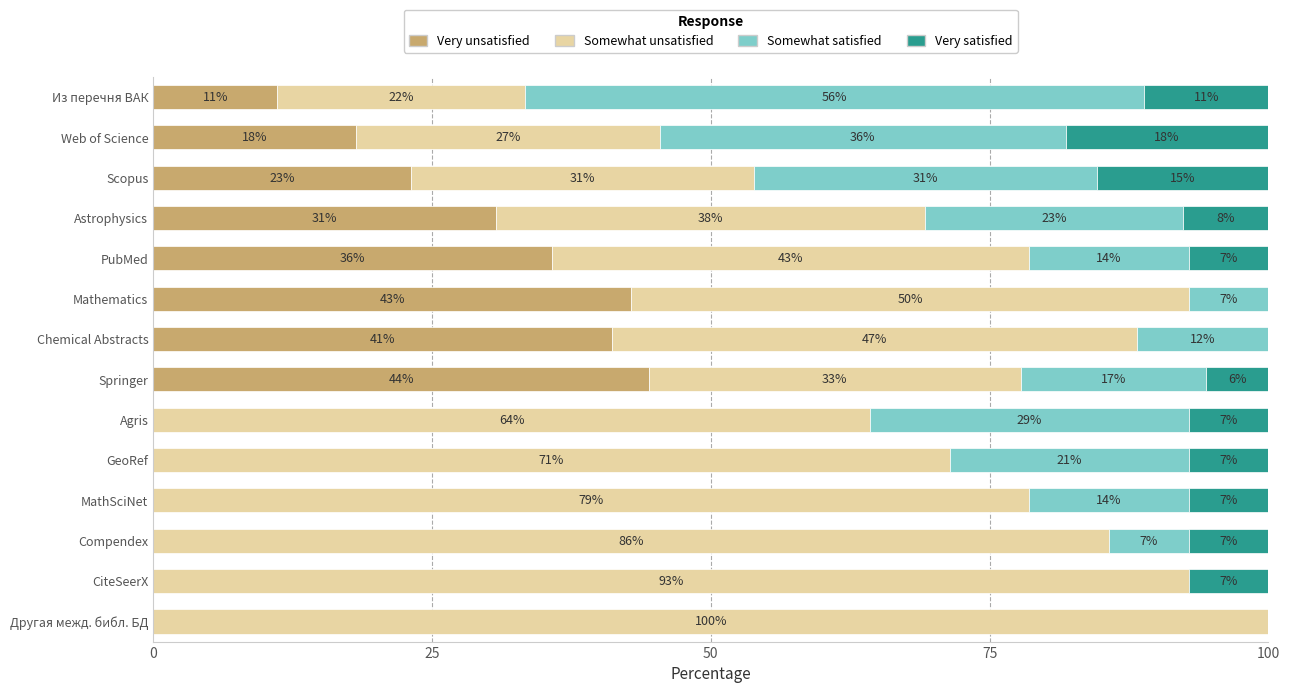

Which series has the largest total across all categories?

Somewhat unsatisfied